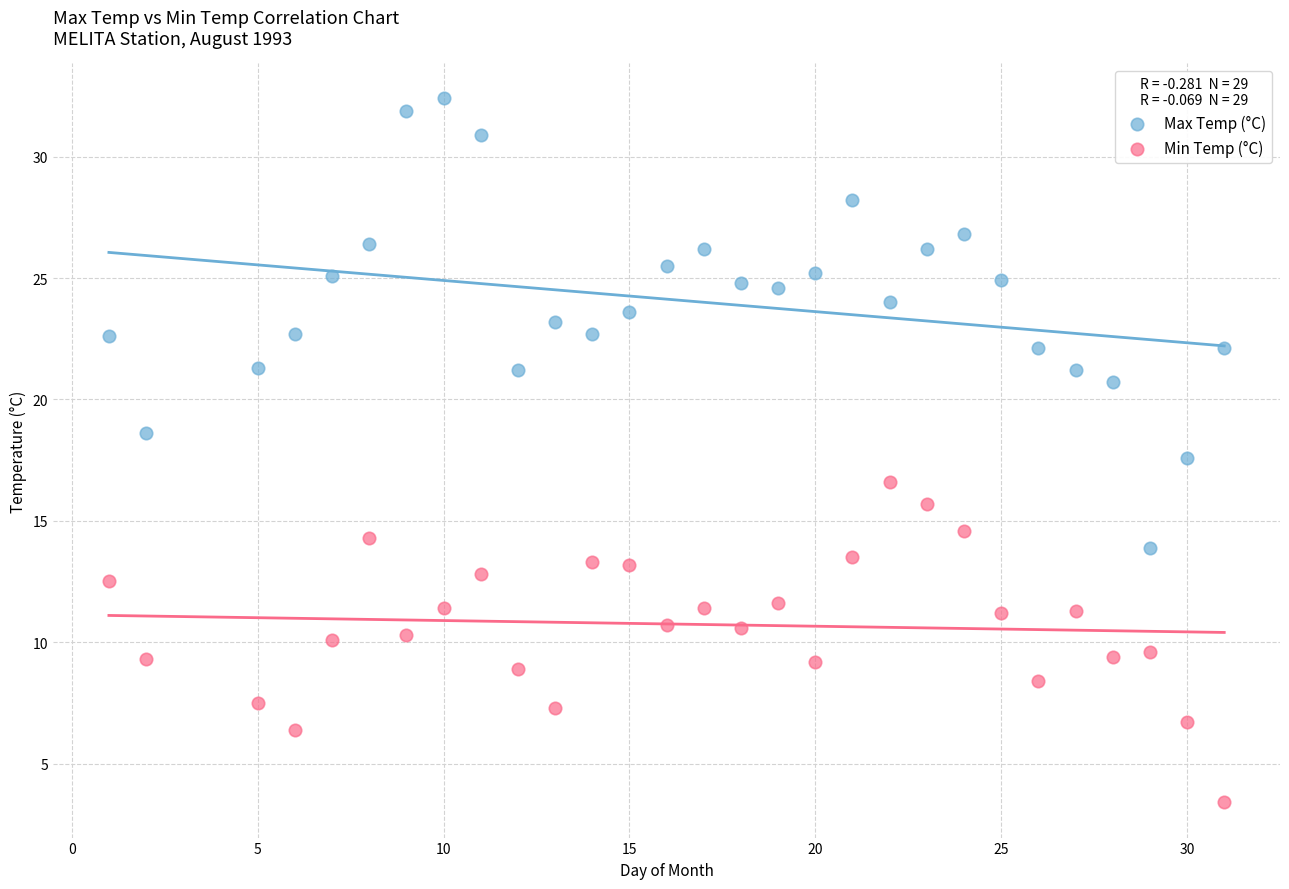

Which series reaches the maximum Y coordinate?

Max Temp (°C)